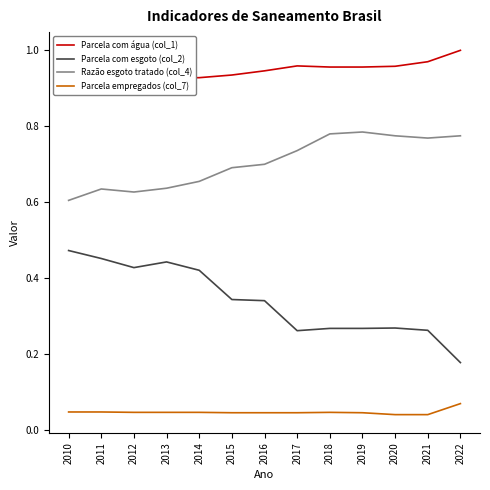

At 2021, list the series in order from smallest to largest.

Parcela empregados (col_7), Parcela com esgoto (col_2), Razão esgoto tratado (col_4), Parcela com água (col_1)